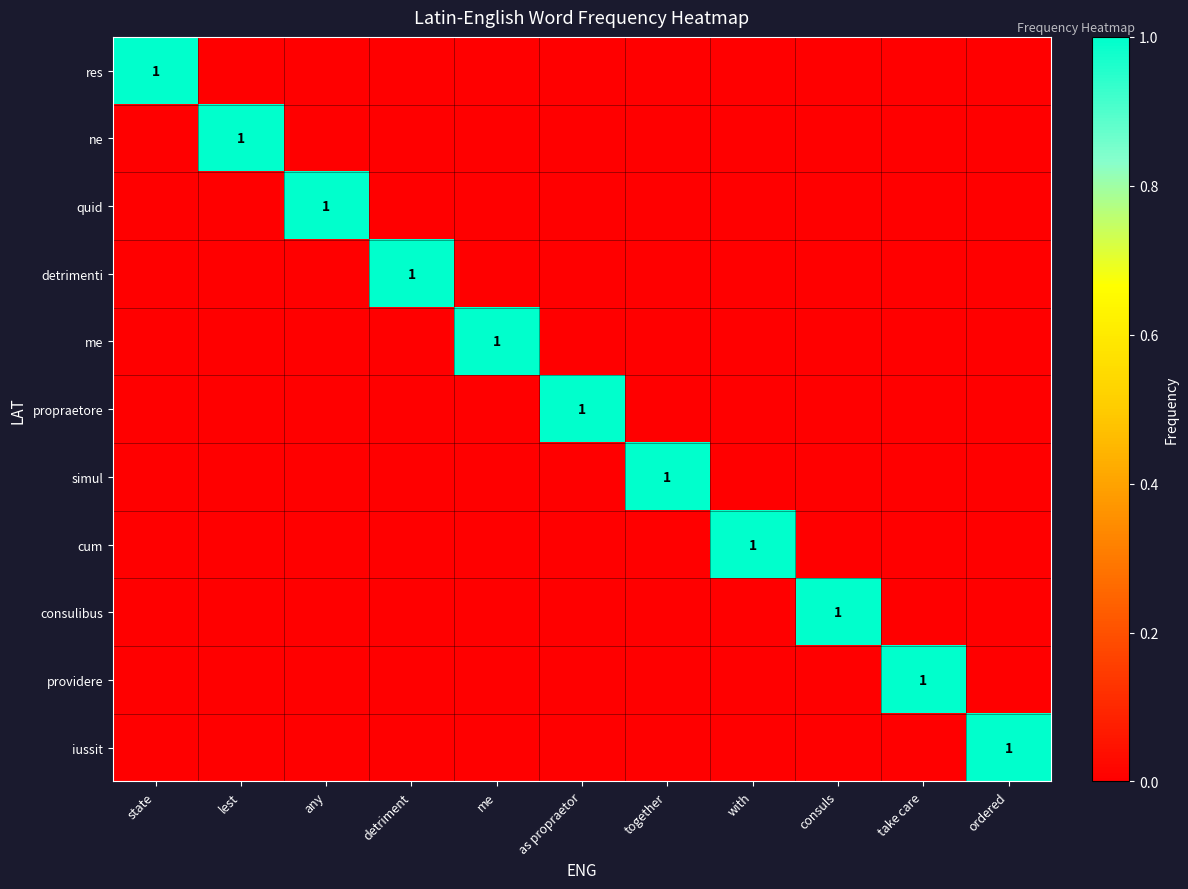

Between ordered and detriment, which is larger?

ordered